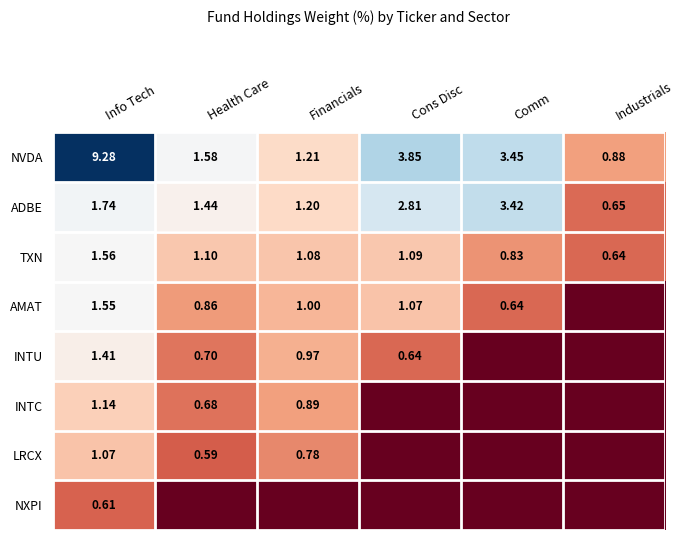

How many values in the NVDA series are below 3?

3